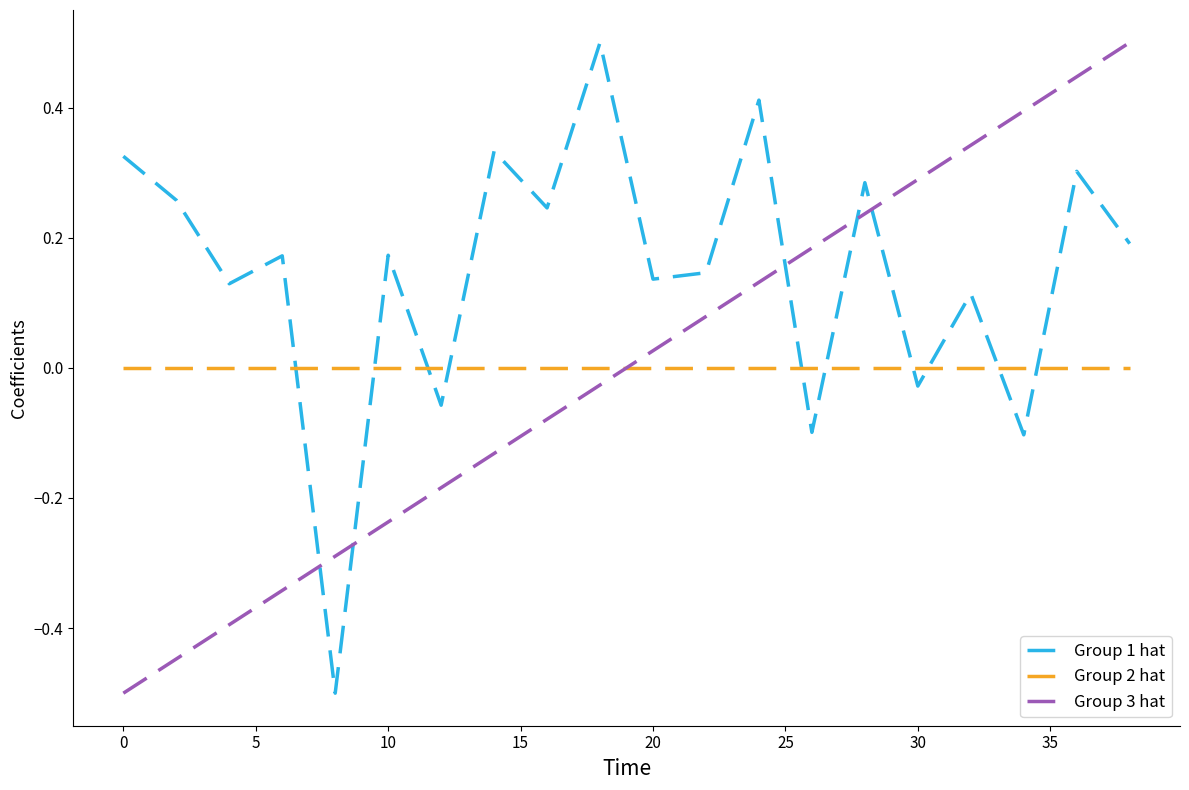

How many times do Group 3 hat and Group 2 hat cross each other?

1